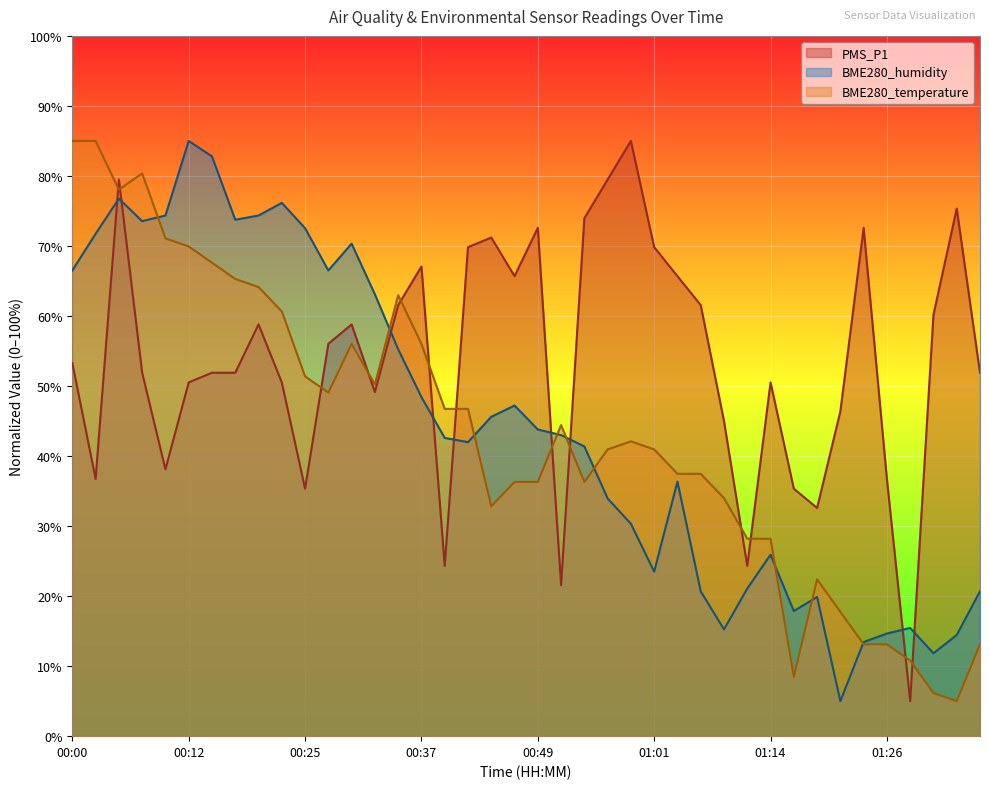

The BME280_temperature series shows 42.1 at 00:59. True or false?

True